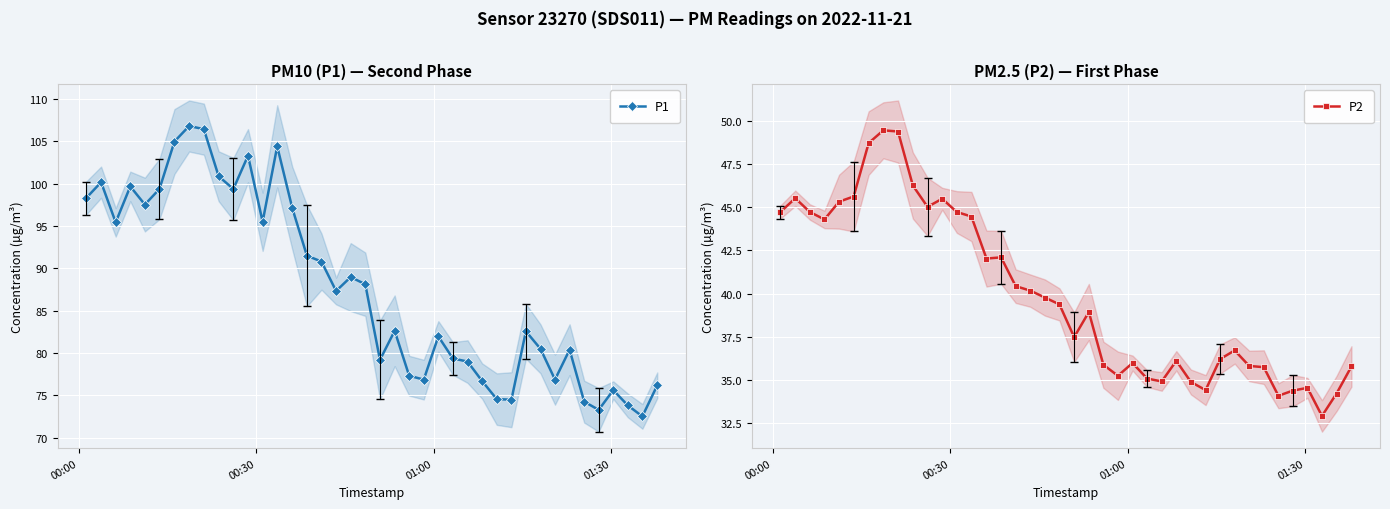

True or false: P1 has more than 0 interior local peaks.

True